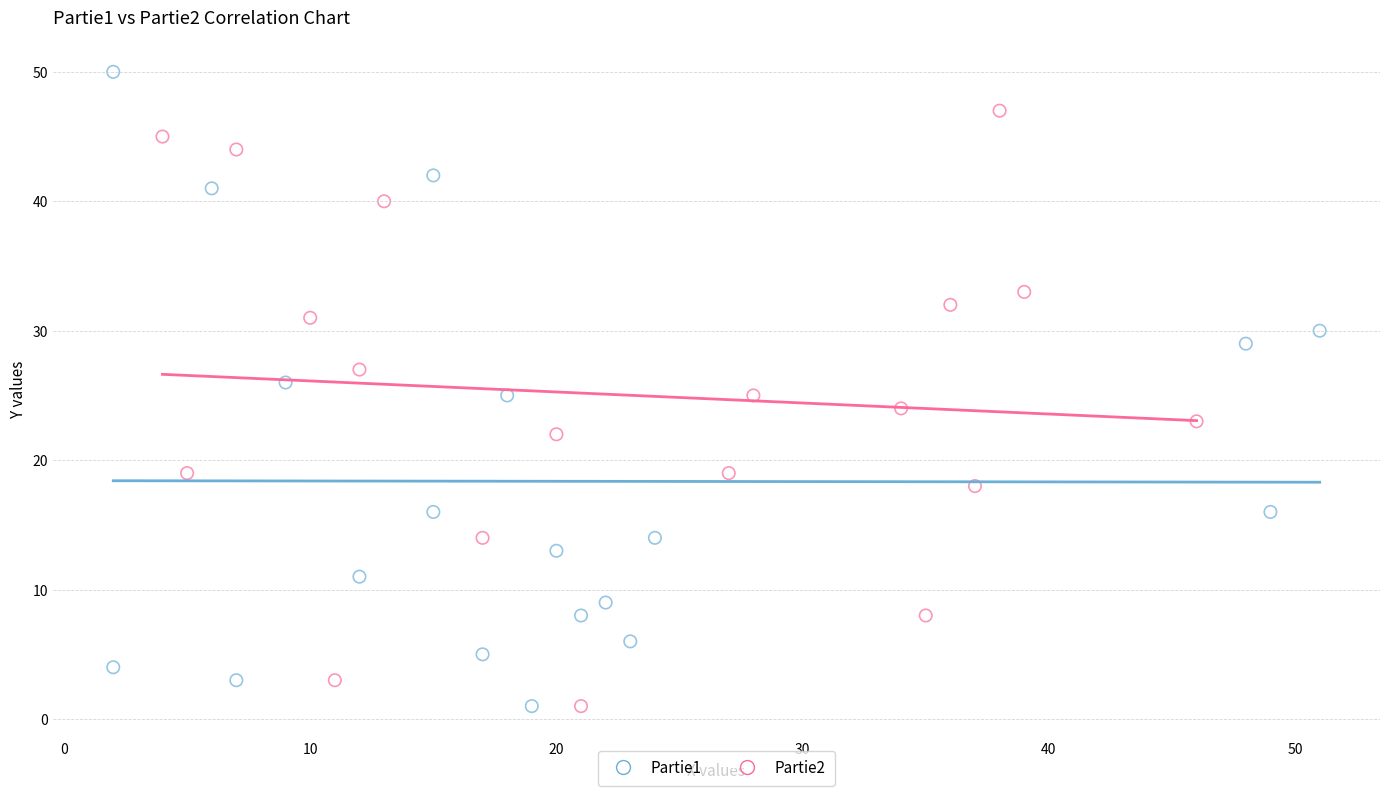

Which series has the widest spread of Y values?

Partie1